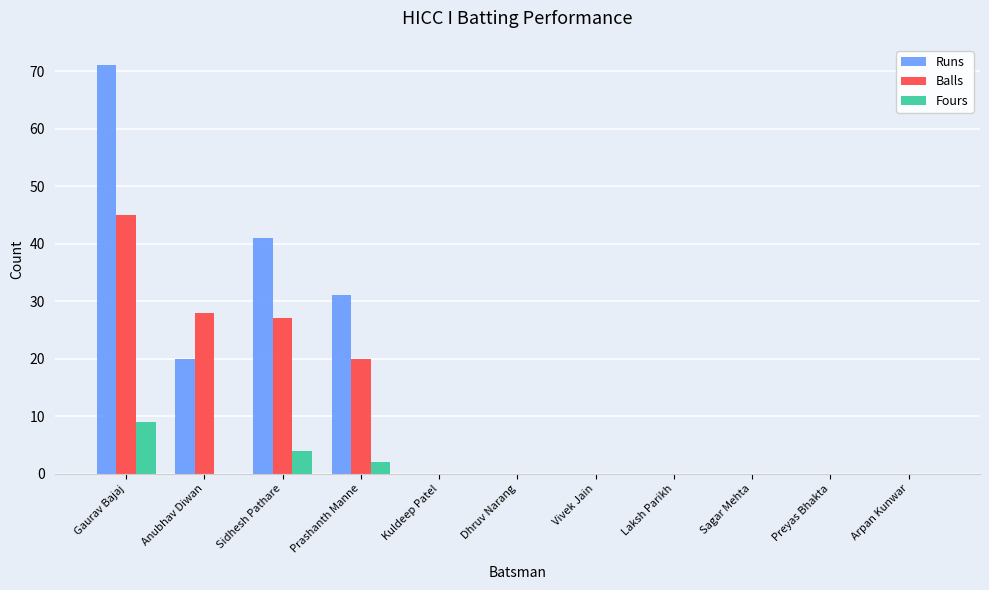

Is it true that Balls equals -31 at Arpan Kunwar?

False